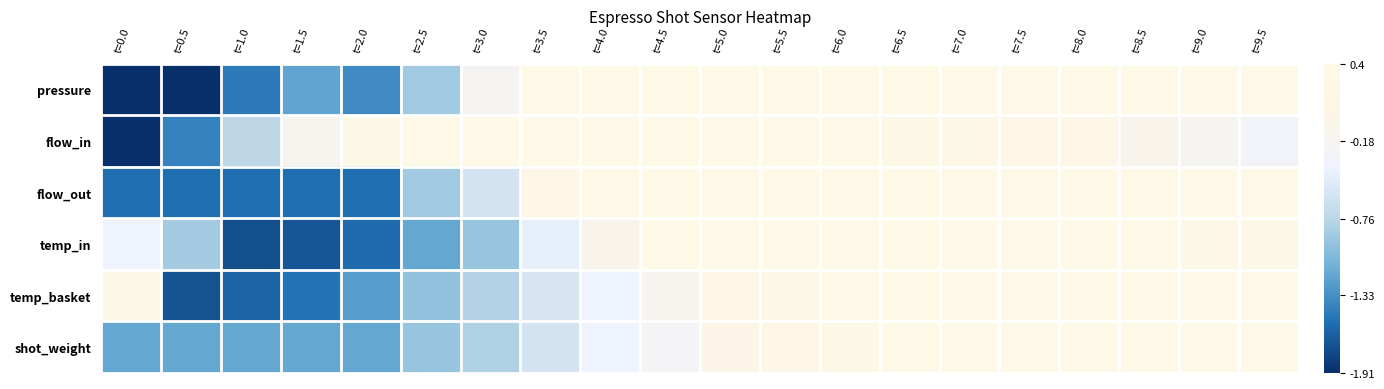

How many data points does each series have?

20